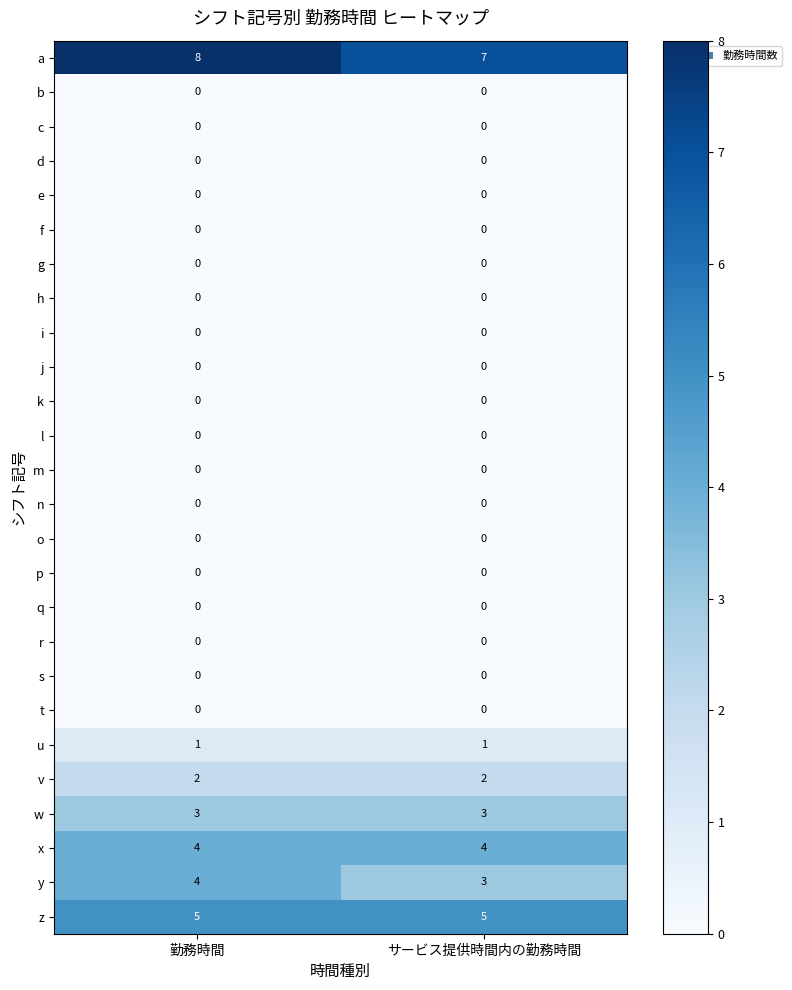

Which label corresponds to the largest value in the chart?

勤務時間